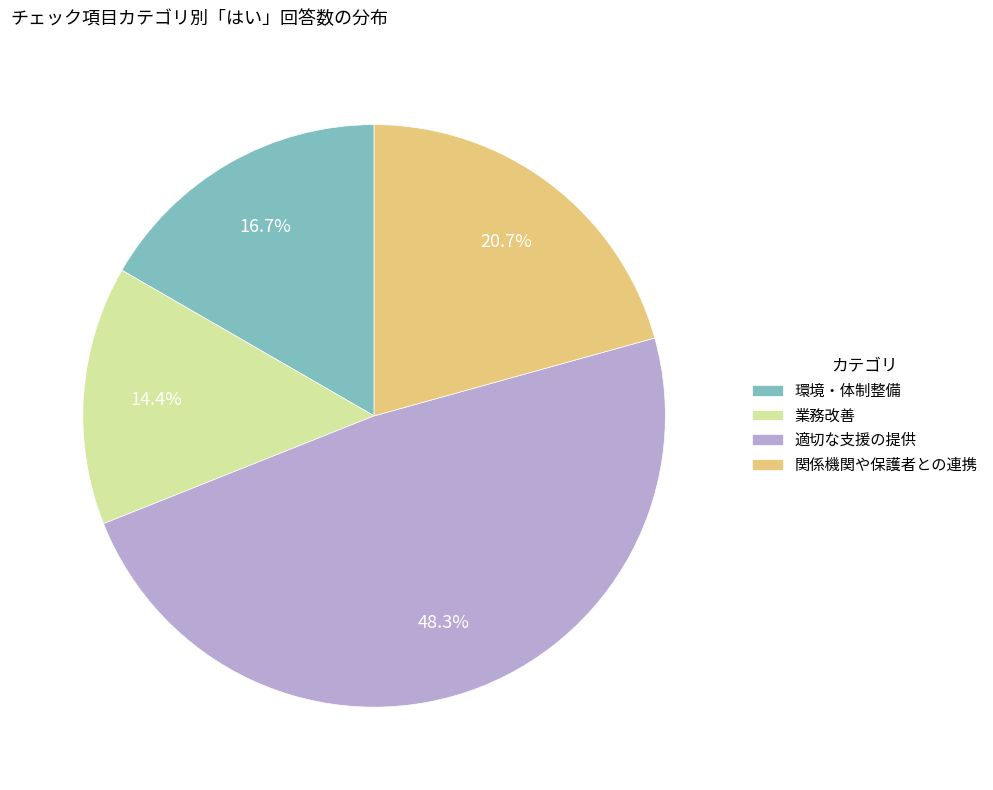

Combined, do 適切な支援の提供 and 関係機関や保護者との連携 account for over 50%?

Yes